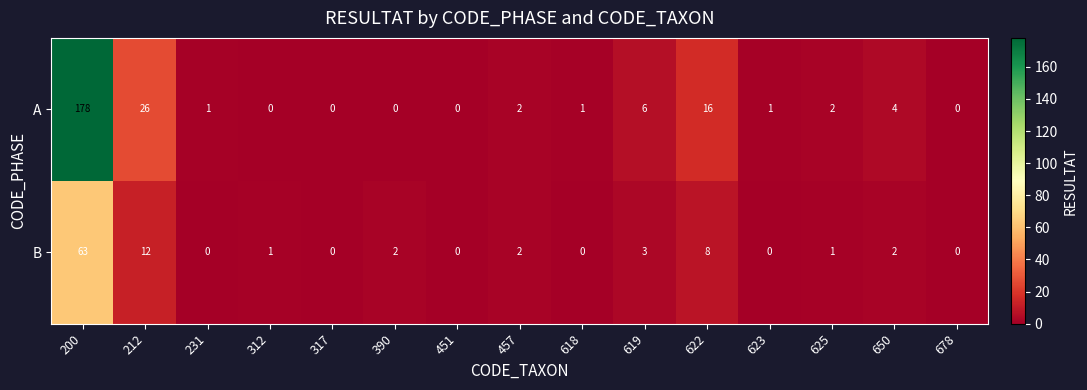

Where is A nearest to the value 89?

212